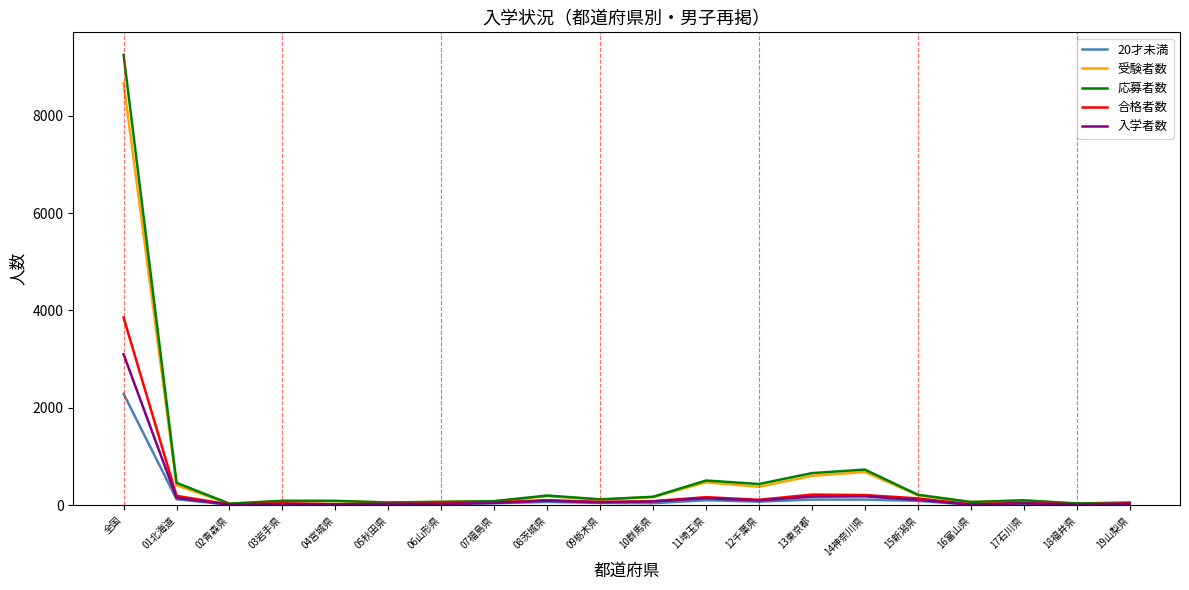

What is the total value across all series at 全国?

27169